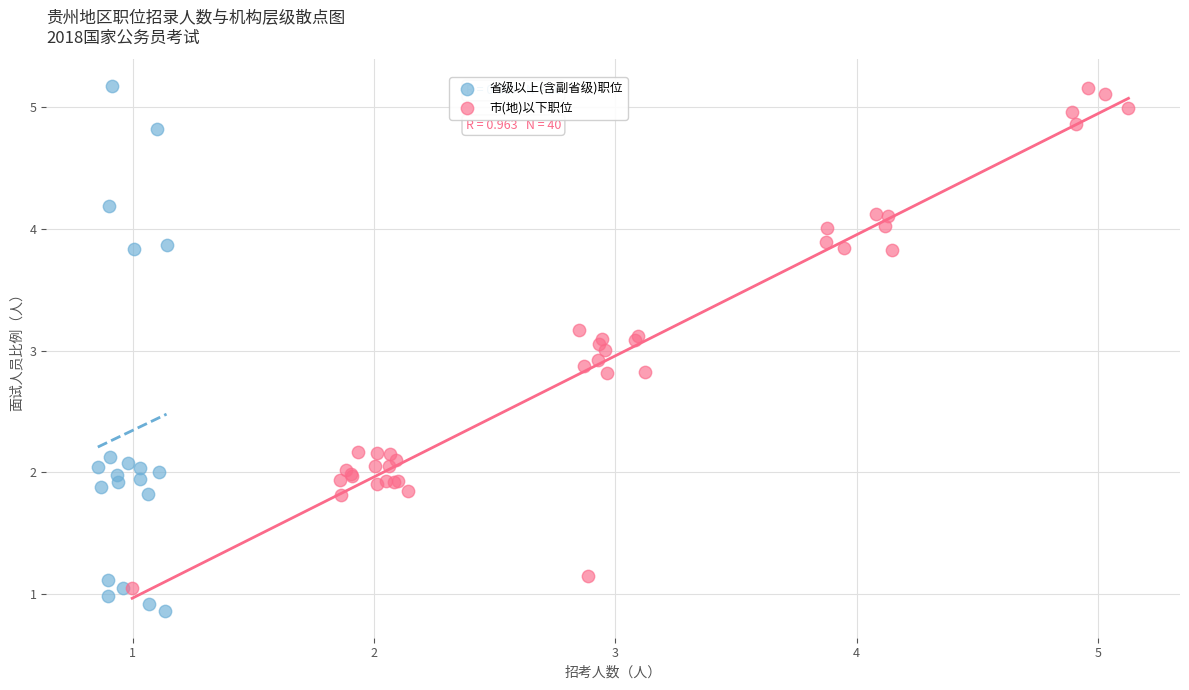

Which series reaches the minimum Y coordinate?

省级以上(含副省级)职位